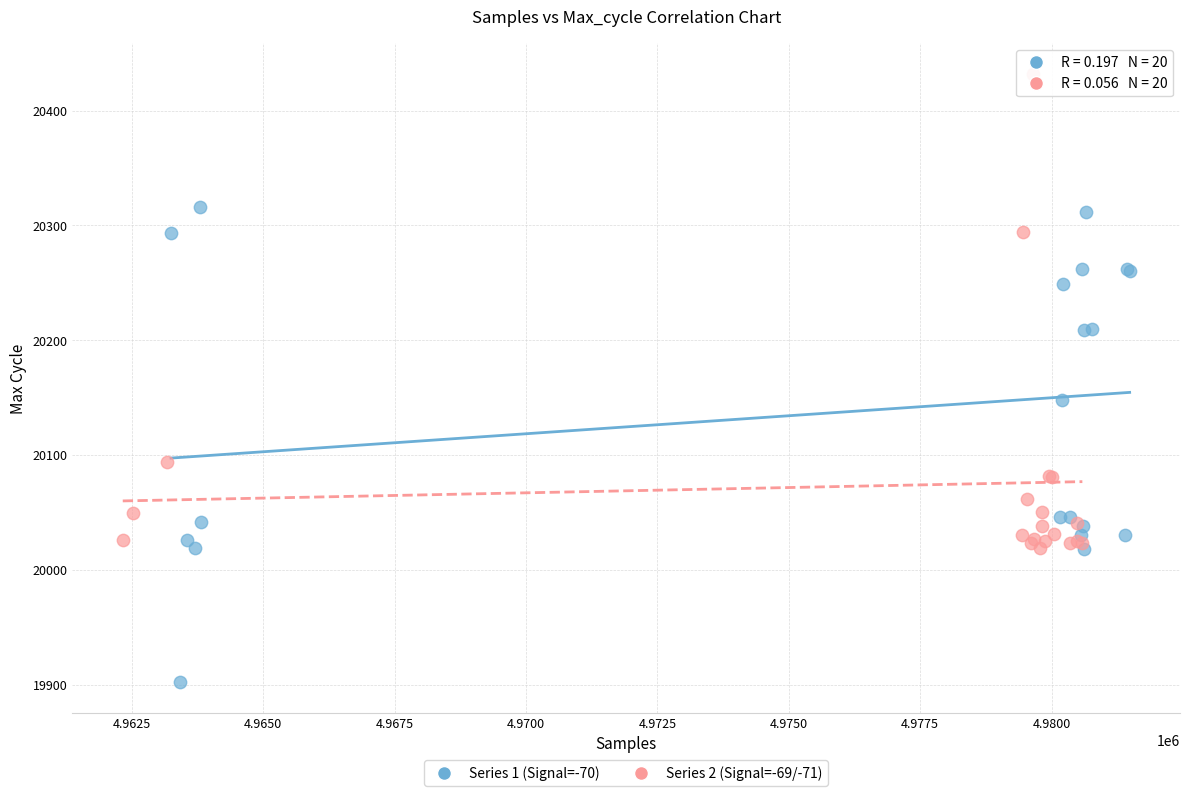

Which series reaches the minimum Y coordinate?

Series 1 (Signal=-70)